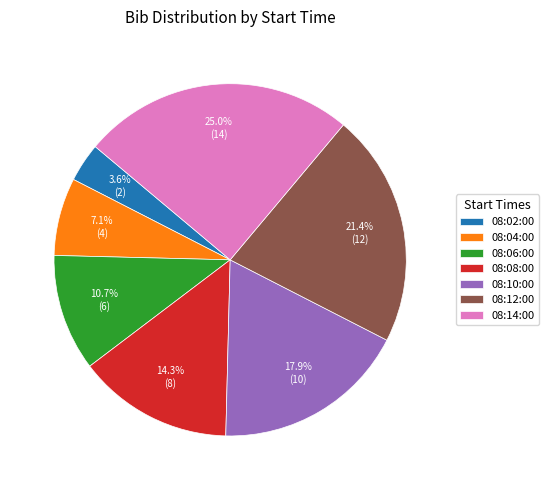

Which slice is the smallest?

08:02:00